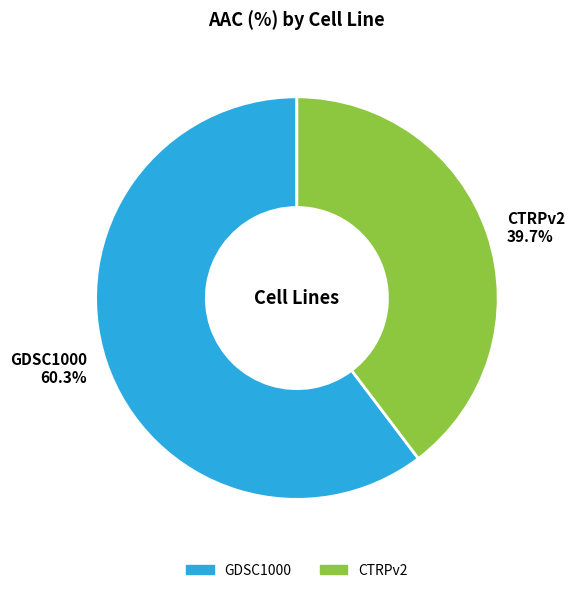

Between GDSC1000 60.3% and CTRPv2 39.7%, which is larger?

GDSC1000 60.3%